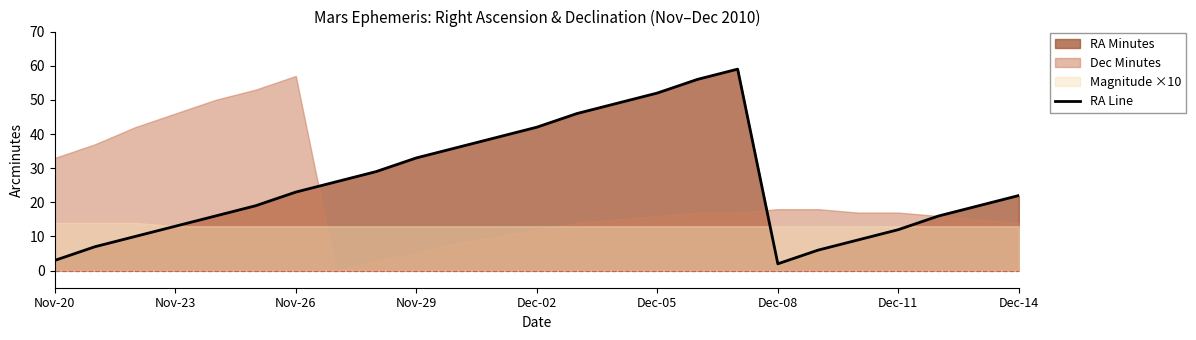

How many data points are less than 22?

12